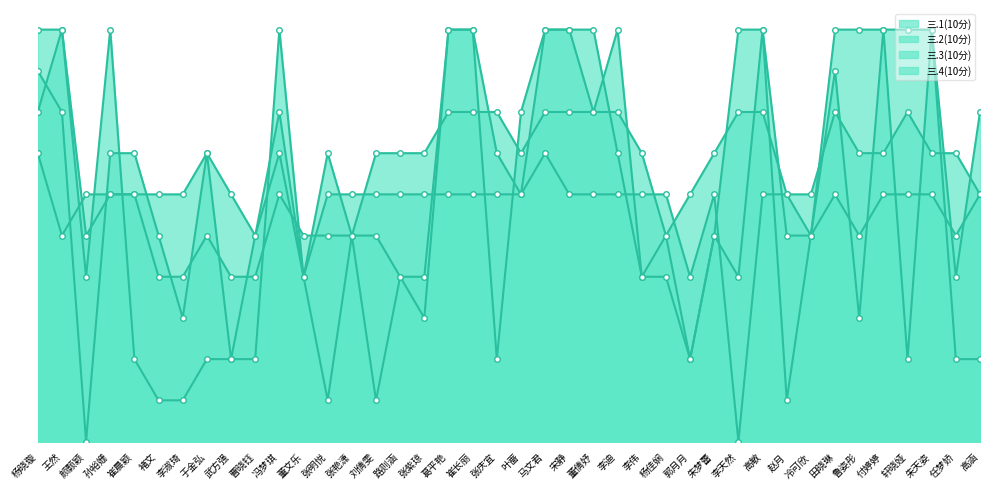

How many values in the 三.4(10分) series are below 4?

16